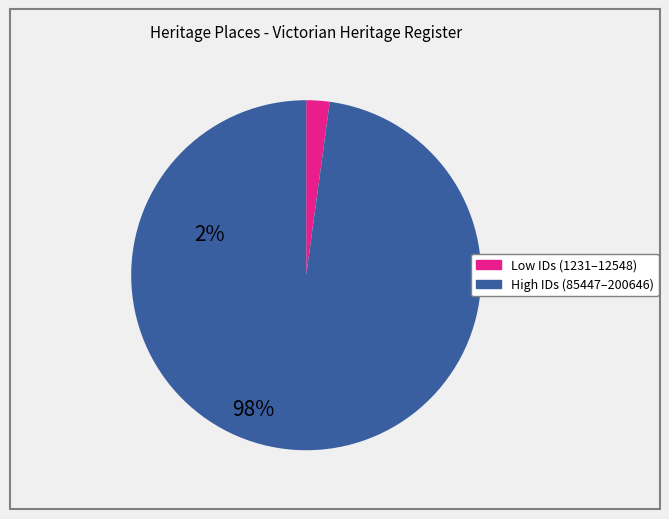

Is there a majority slice in this chart?

Yes